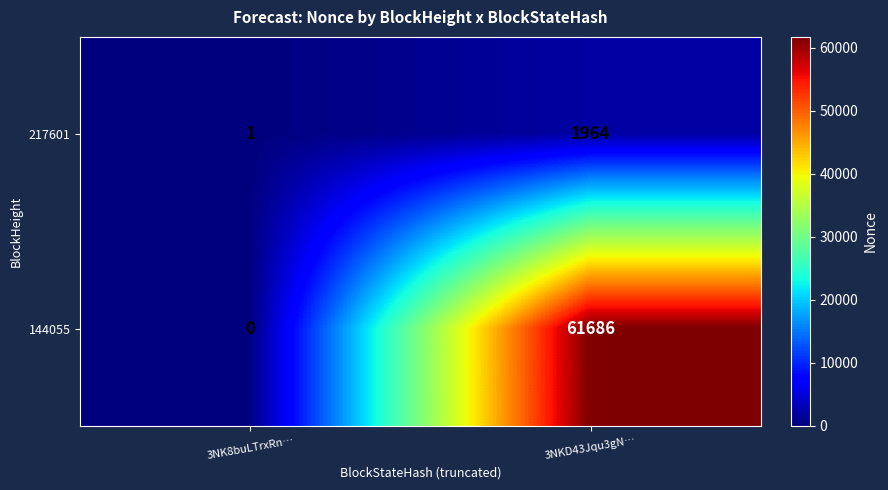

Reading right to left, list all the values displayed in this chart.

217601: 3NKD43Jqu3gN…=1964	3NK8buLTrxRn…=1
144055: 3NKD43Jqu3gN…=61686	3NK8buLTrxRn…=0